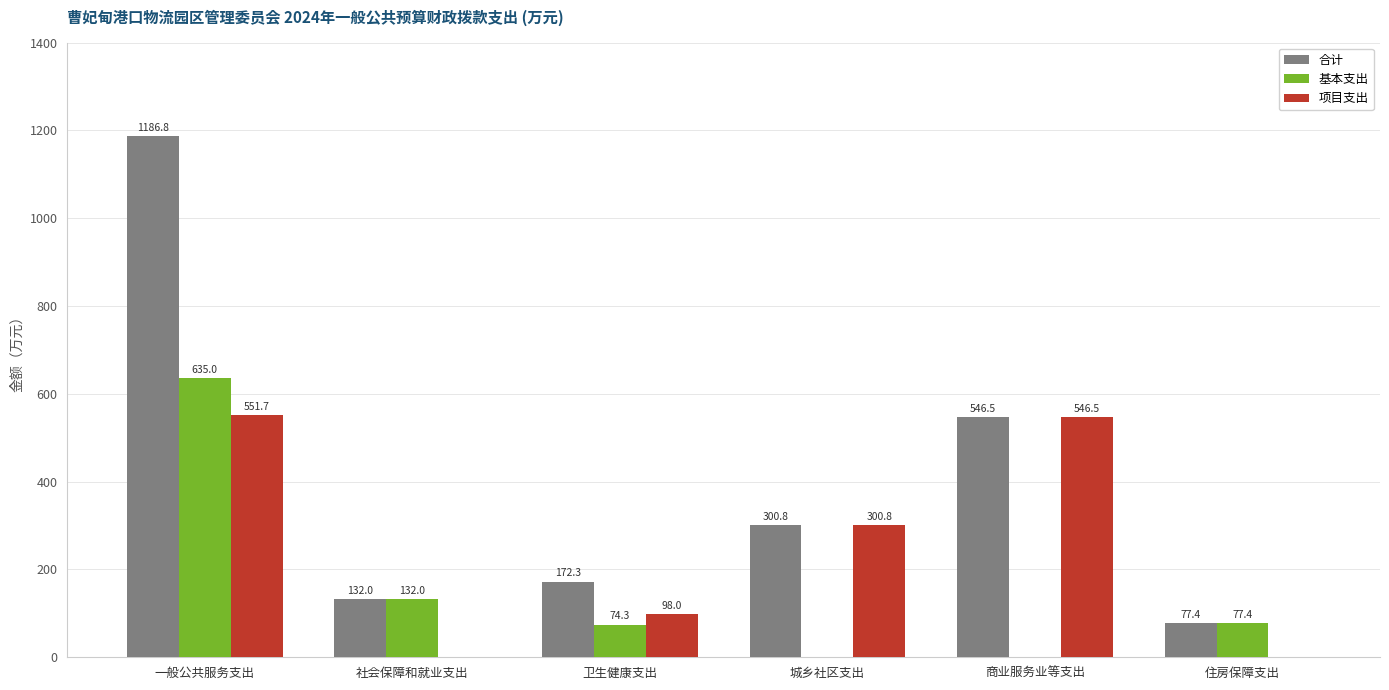

The 基本支出 series shows 272.1 at 商业服务业等支出. True or false?

False